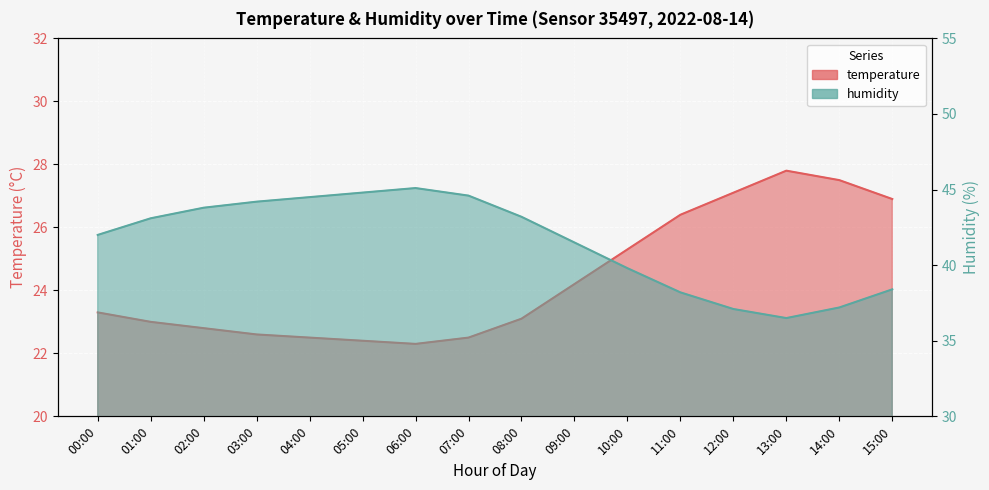

Rank the series by their maximum value, from highest to lowest.

humidity, temperature